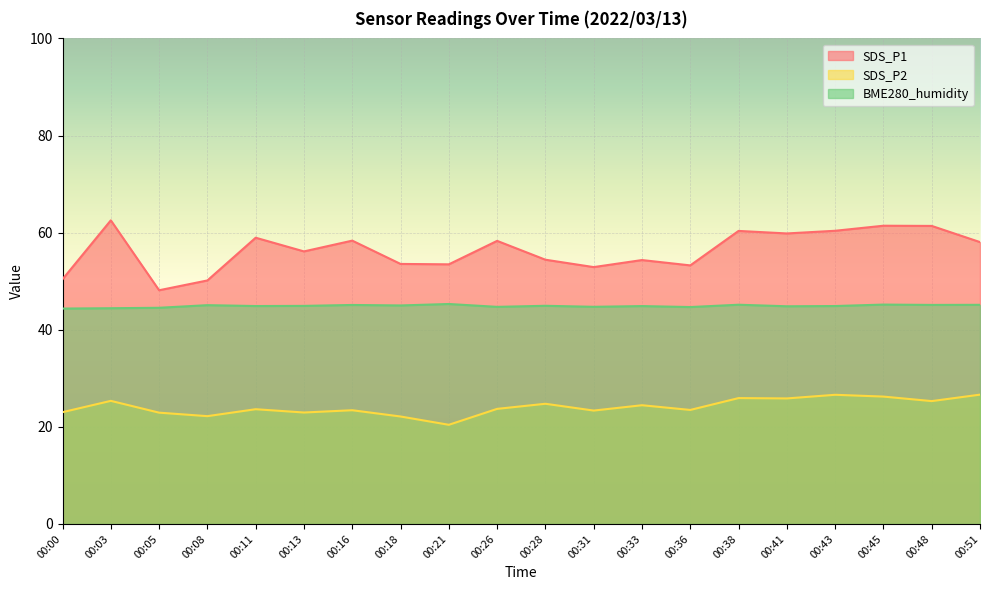

At 00:41, list the series in order from smallest to largest.

SDS_P2, BME280_humidity, SDS_P1